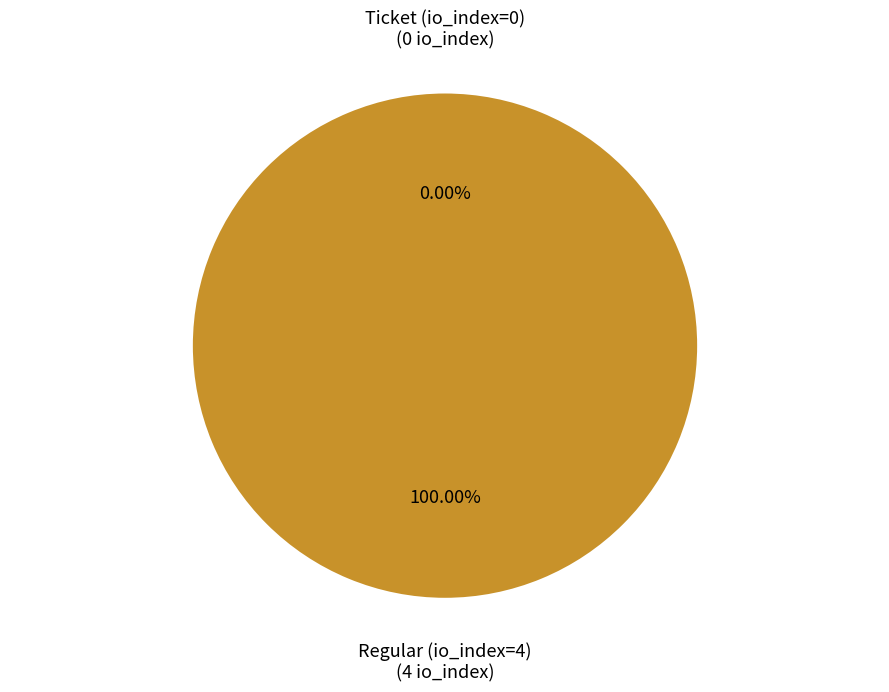

Is Regular (io_index=4) the majority of the pie?

Yes